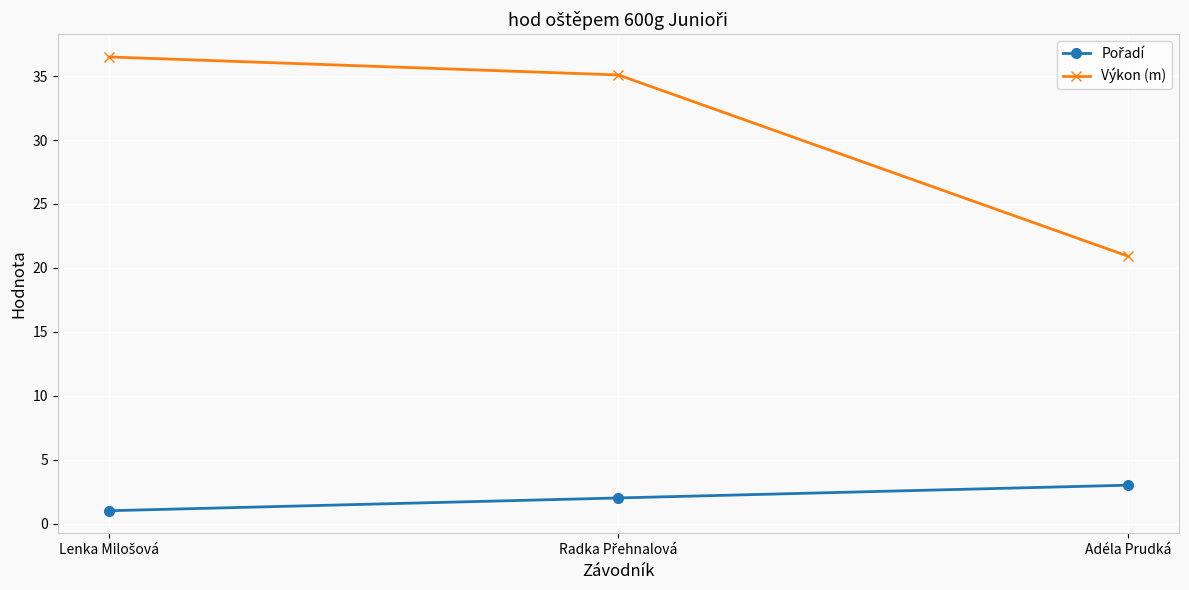

What is the smallest value displayed?

1.0